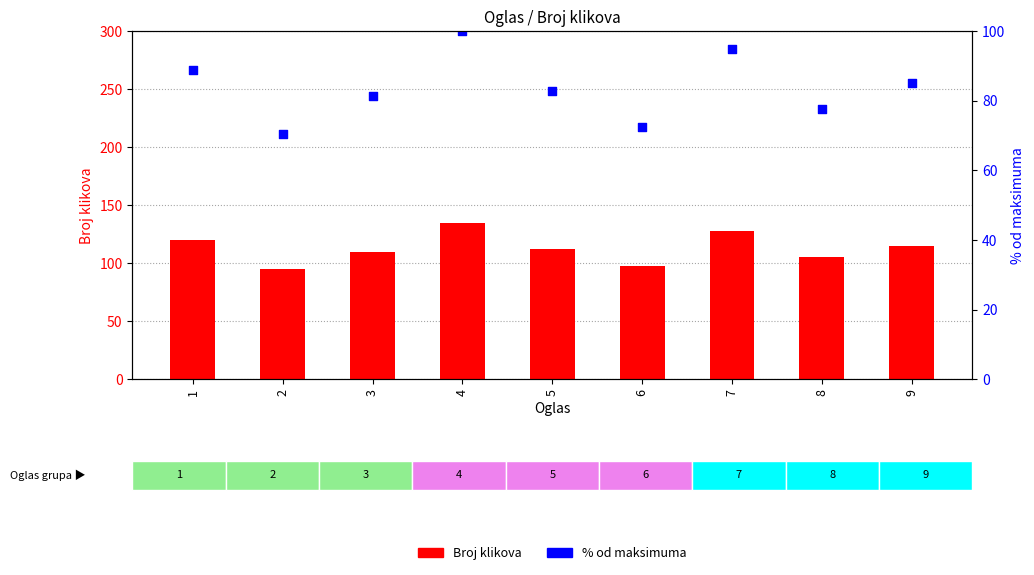

At which category is the sum across all series the highest?

4